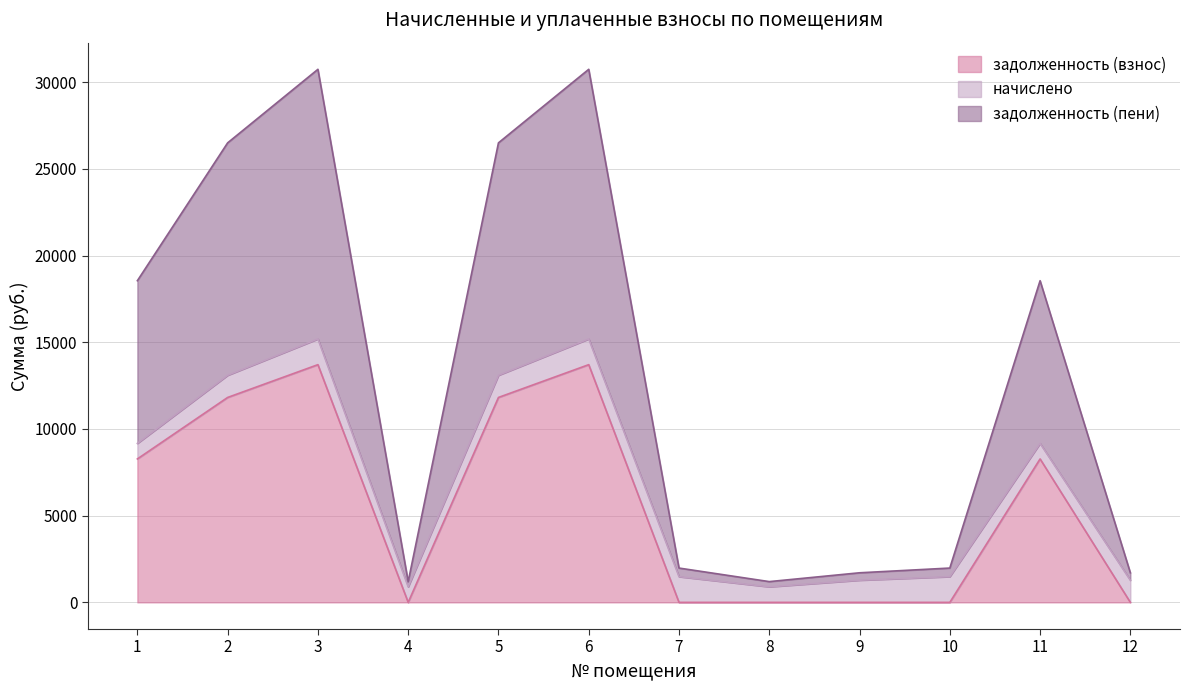

In задолженность (пени), how many points are lower than both neighbors (excluding endpoints)?

2